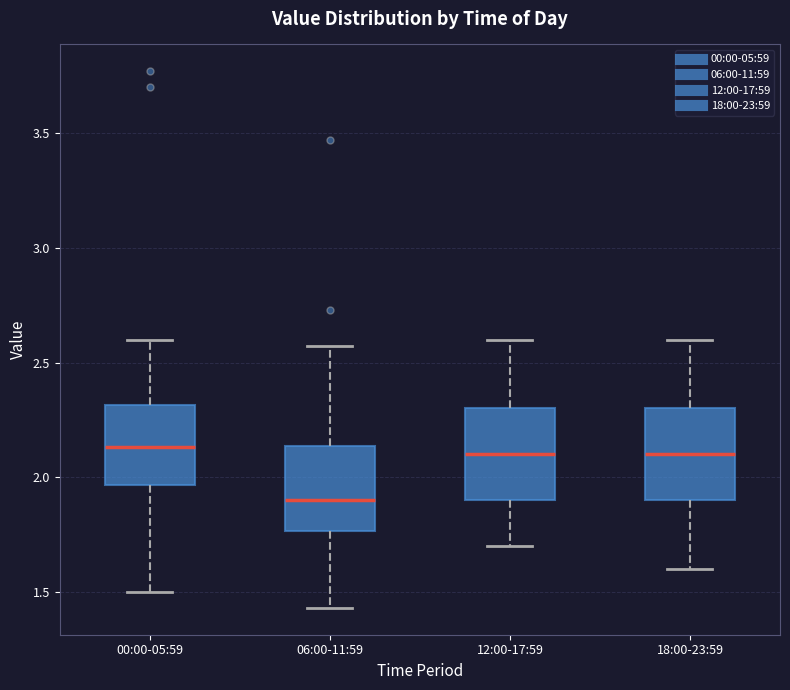

Reading left to right, transcribe this box plot: for each box, give where its median line is, the range the box spans, and where its two whiskers end, as read against the y-axis. The values are not printed on the chart, so give them approximately, as read against the axis.

00:00-05:59: median 2.15, box 1.95 to 2.30, whiskers 1.50 to 2.60
06:00-11:59: median 1.90, box 1.75 to 2.15, whiskers 1.45 to 2.55
12:00-17:59: median 2.10, box 1.90 to 2.30, whiskers 1.70 to 2.60
18:00-23:59: median 2.10, box 1.90 to 2.30, whiskers 1.60 to 2.60